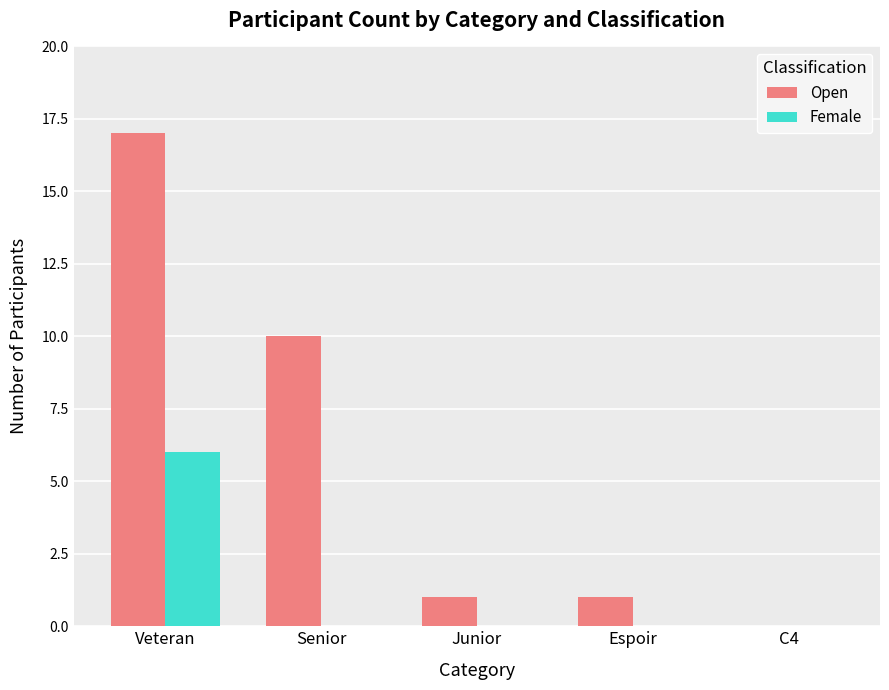

Reading left to right, list all the values displayed in this chart.

Open: 17	10	1	1	0
Female: 6	0	0	0	0